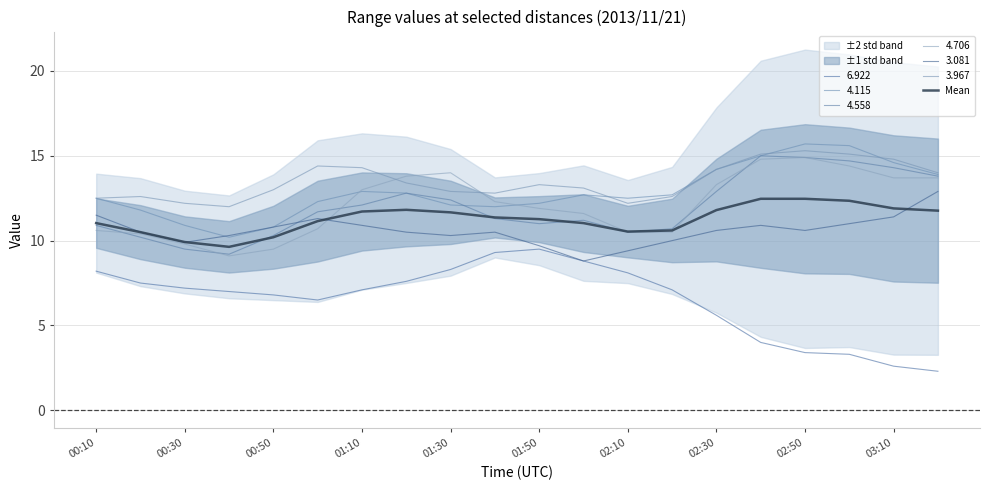

How many lines are shown in the chart?

1